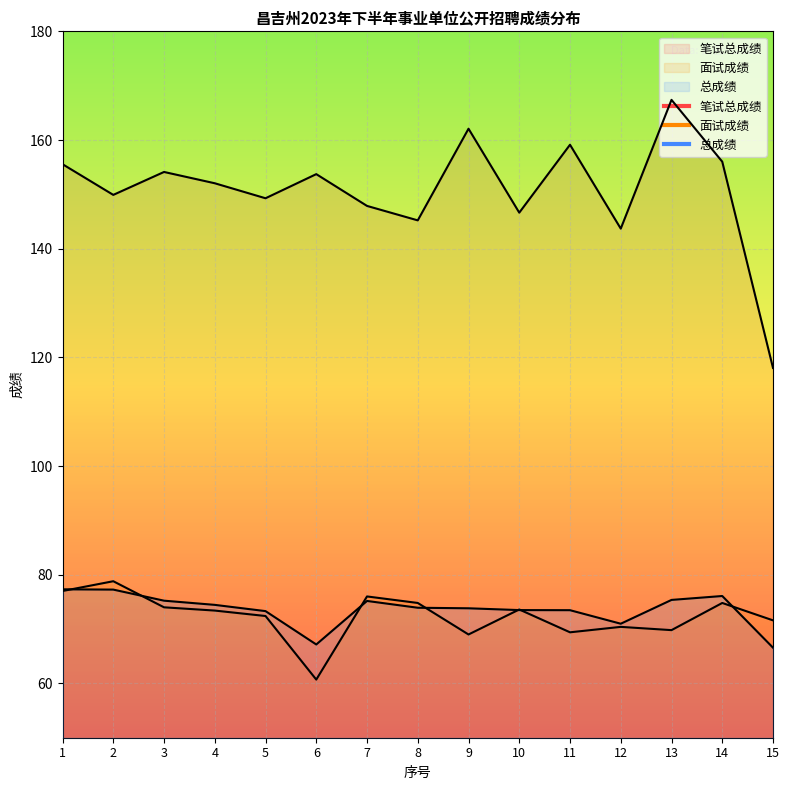

Which category has the highest value in the 笔试总成绩 series?

13